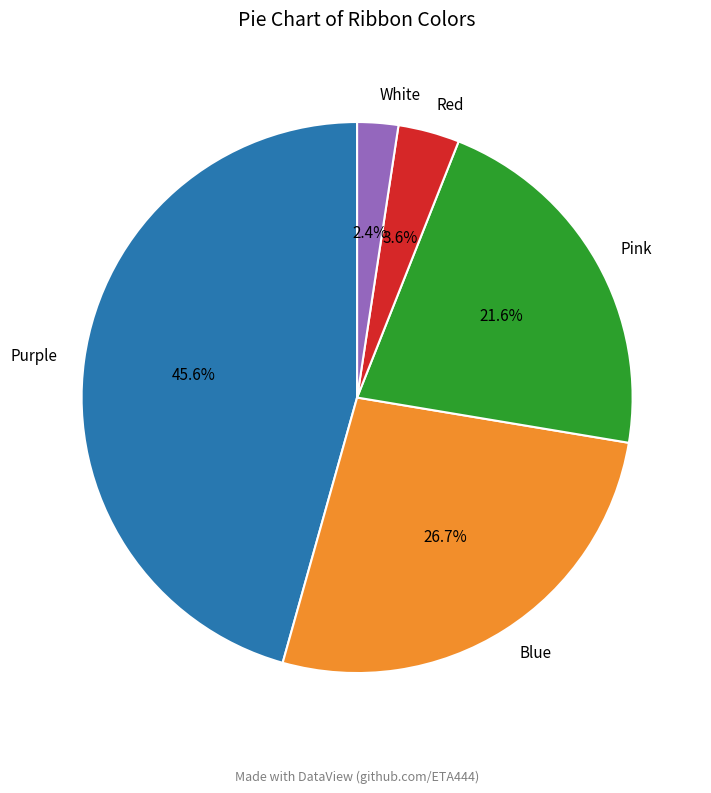

How many segments does this pie chart have?

5